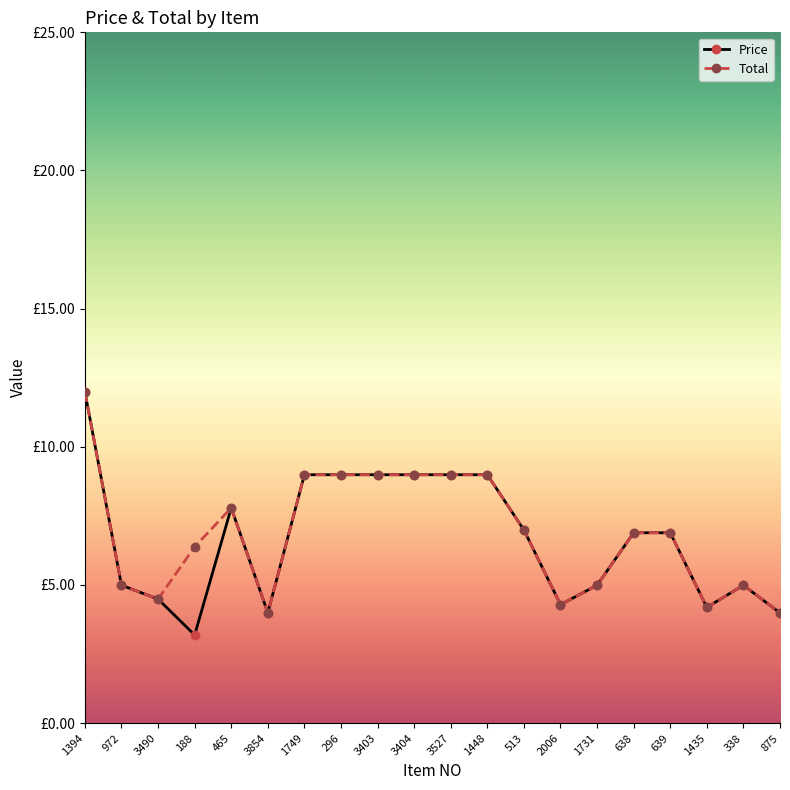

Does the chart have visible grid lines?

No